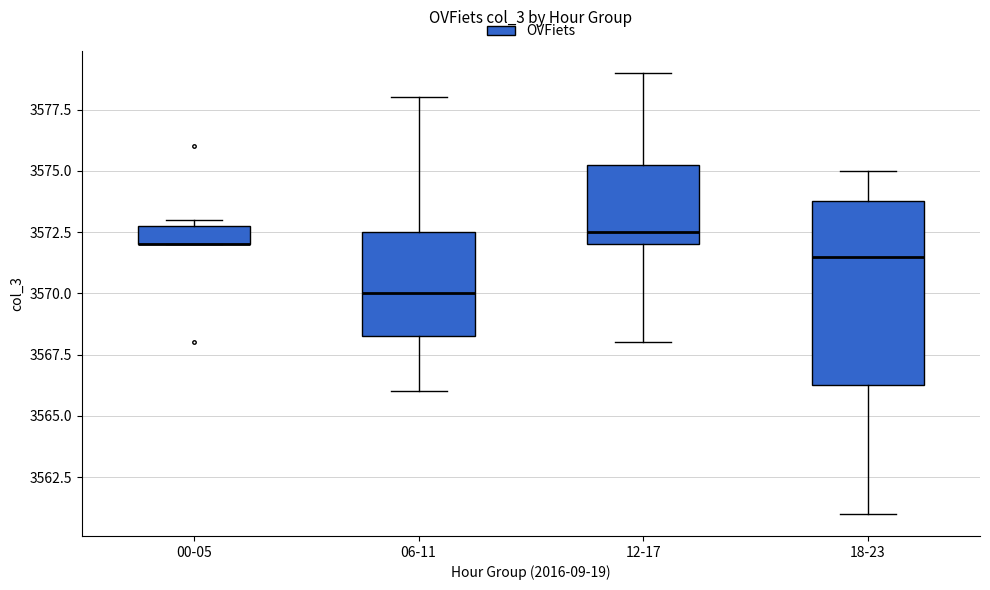

Reading left to right, transcribe this box plot: for each box, give where its median line is, the range the box spans, and where its two whiskers end, as read against the y-axis. The values are not printed on the chart, so give them approximately, as read against the axis.

00-05: median 3572.0 (drawn on the box's lower edge), box 3572.0 to 3573.0, whiskers 3572.0 to 3573.0 (just above the box's upper edge)
06-11: median 3570.0, box 3568.5 to 3572.5, whiskers 3566.0 to 3578.0
12-17: median 3572.5, box 3572.0 to 3575.5, whiskers 3568.0 to 3579.0
18-23: median 3571.5, box 3566.5 to 3574.0, whiskers 3561.0 to 3575.0